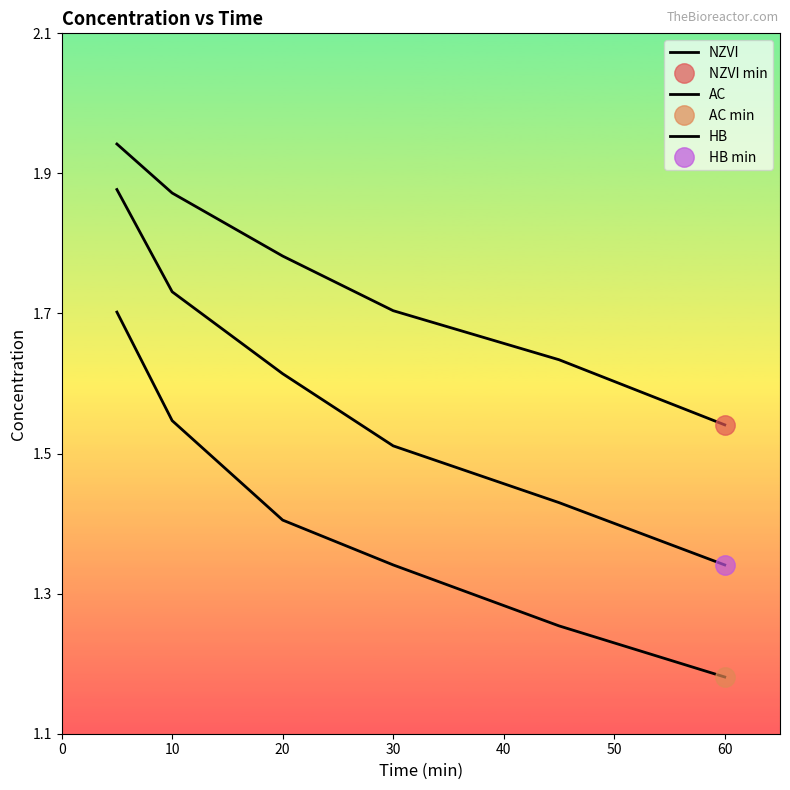

Which series has the largest total across all categories?

NZVI